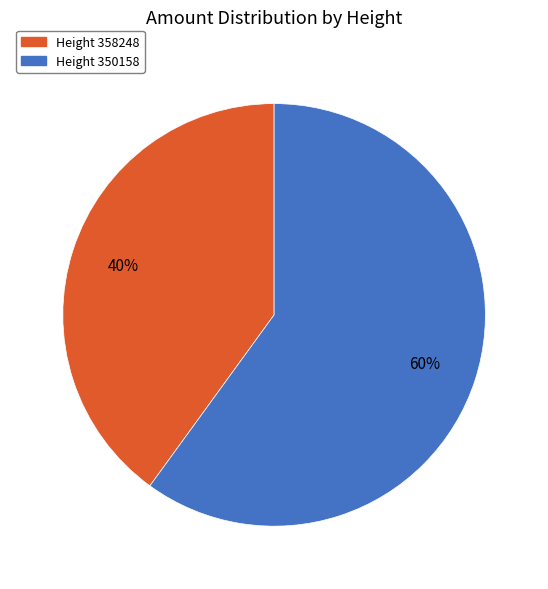

Is there any slice that represents more than half of the pie?

Yes